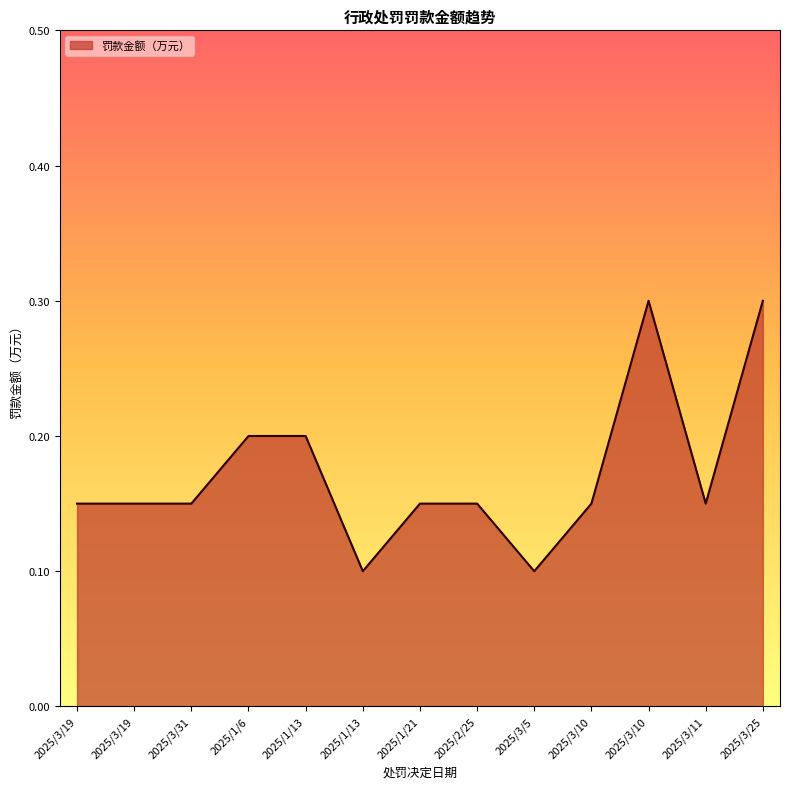

What is the difference between the second highest and minimum values?

0.2